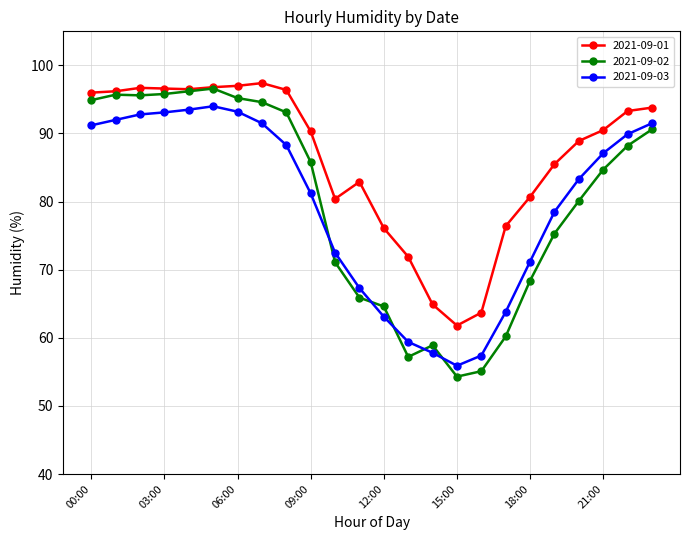

List the series in order of their peak value, highest first.

2021-09-01, 2021-09-02, 2021-09-03